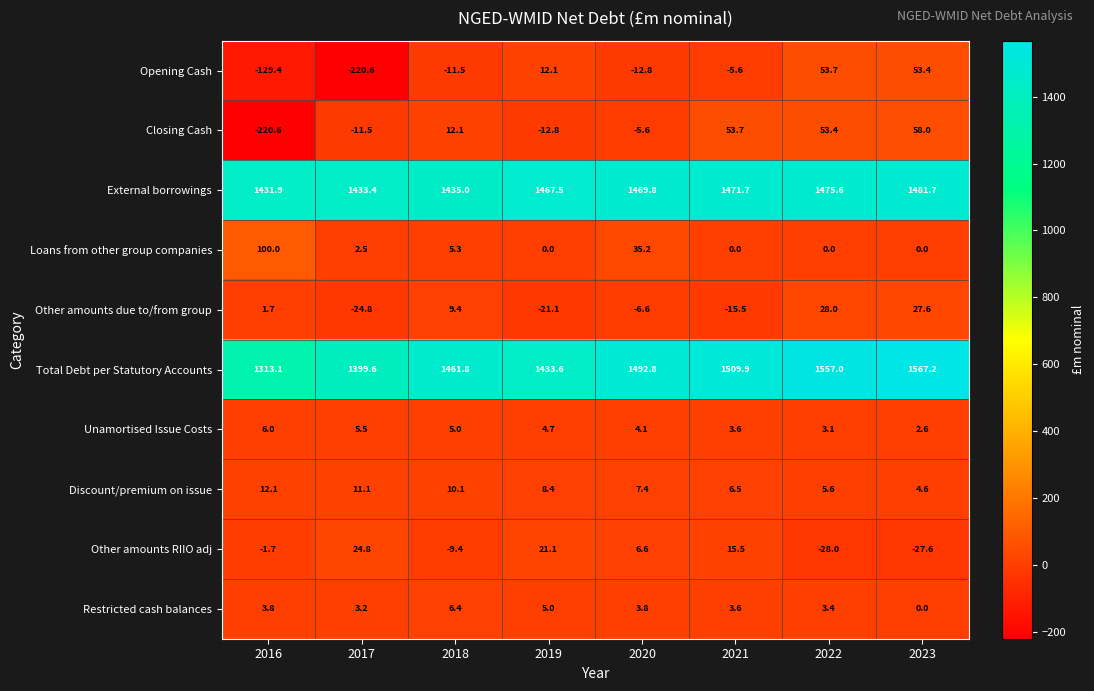

What is the maximum value for Opening Cash?

53.7